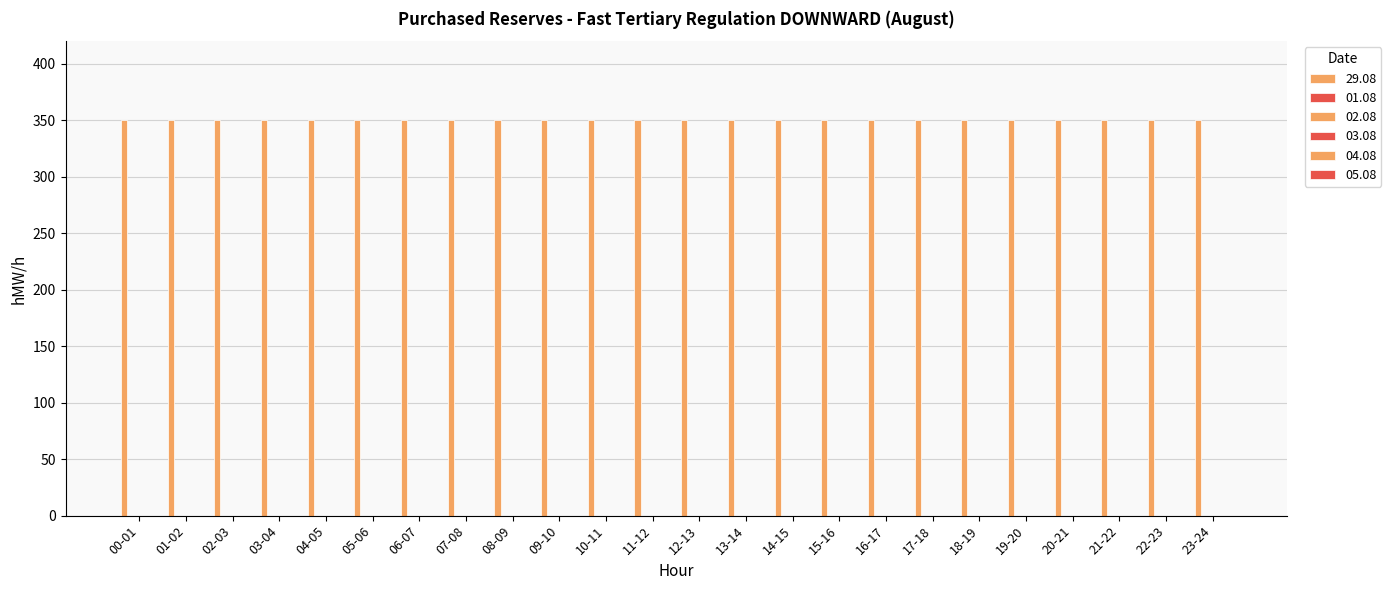

What is the total value across all series at 00-01?

350